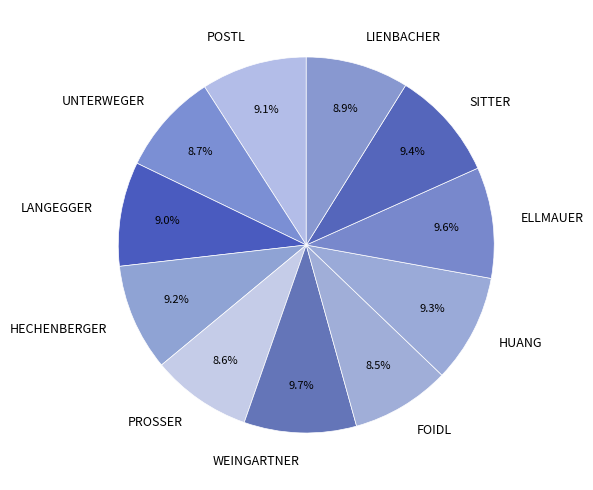

To the nearest percent, what is the combined percentage of UNTERWEGER and LANGEGGER?

18%